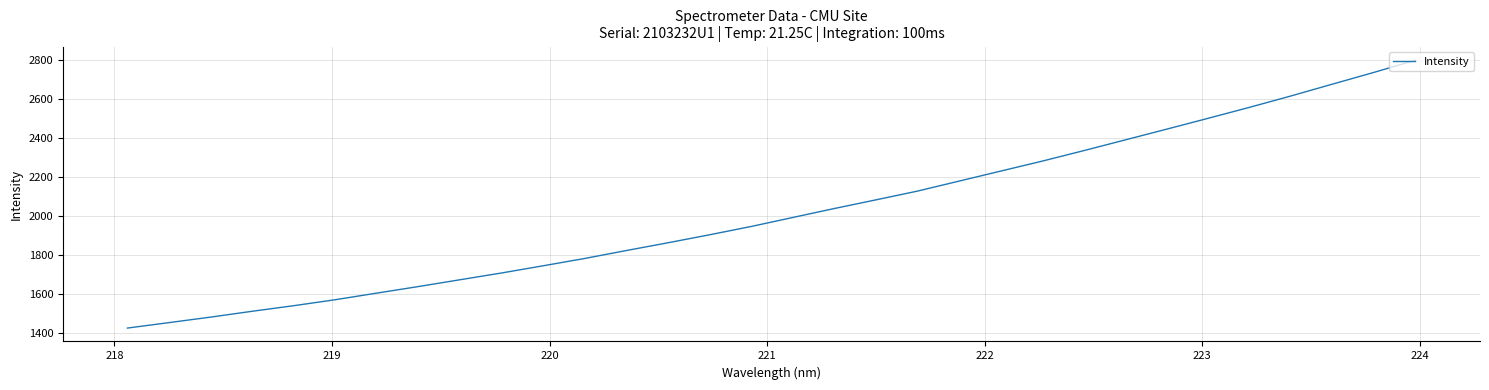

What is the minimum value shown in the chart?

1423.7